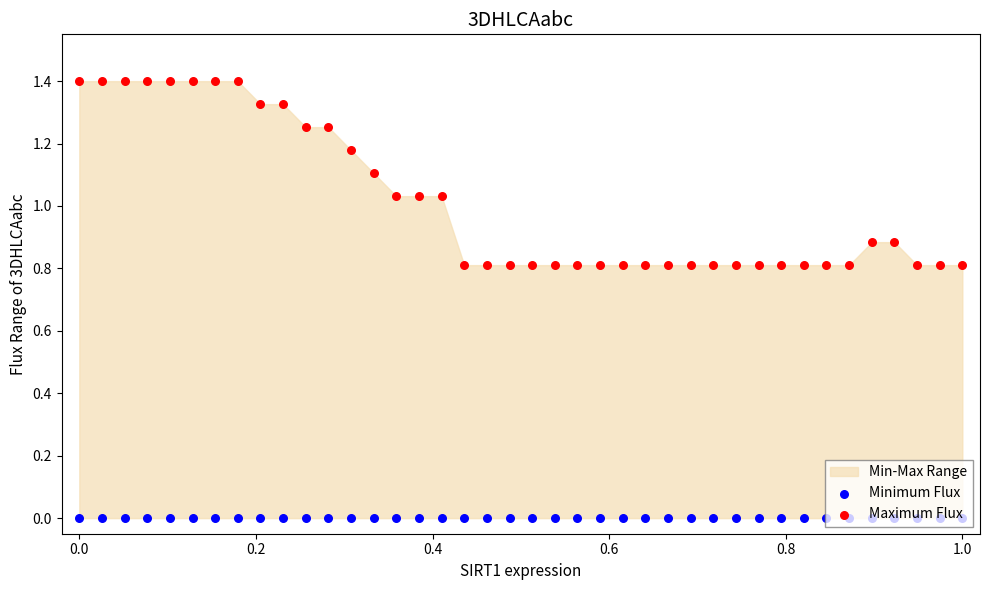

Which series has the largest Y range (max minus min)?

Maximum Flux